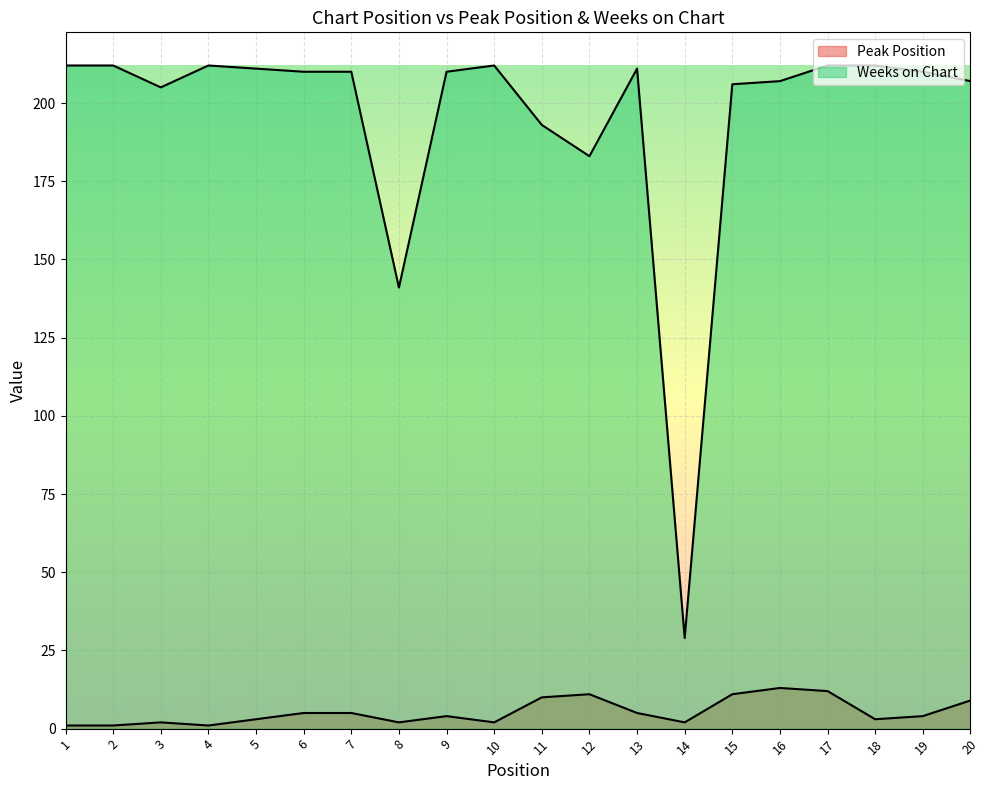

True or false: Peak Position and Weeks on Chart cross at least once.

False